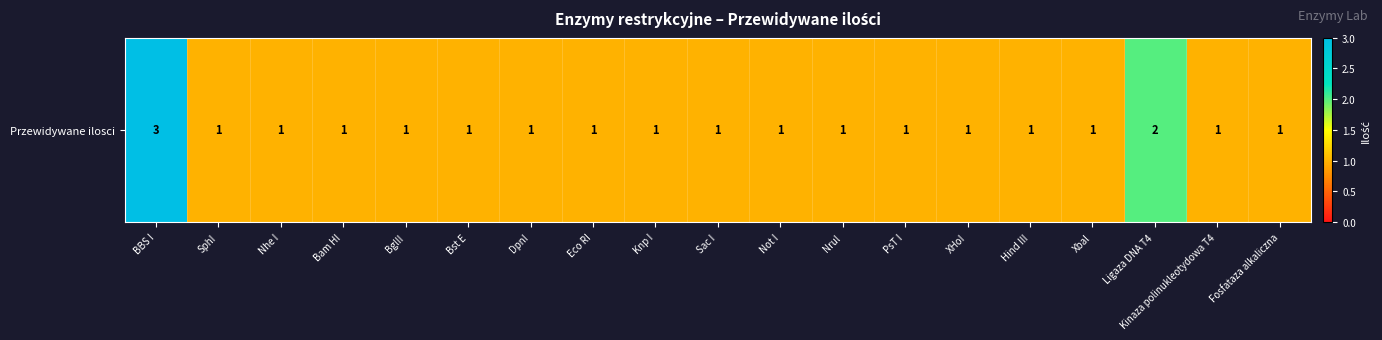

Reading left to right, transcribe all the data shown in this chart.

BBS I=3	SphI=1	Nhe I=1	Bam HI=1	BglII=1	Bst E=1	DpnI=1	Eco RI=1	Knp I=1	Sac I=1	Not I=1	Nrul=1	PsT I=1	XHoI=1	Hind III=1	Xbal=1	Ligaza DNA T4=2	Kinaza polinukleotydowa T4=1	Fosfataza alkaliczna=1